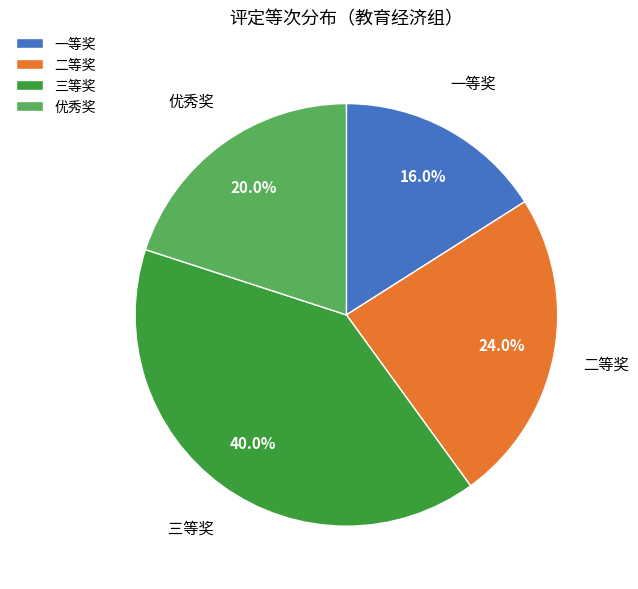

What percentage is the 优秀奖 slice, to the nearest percent?

20%